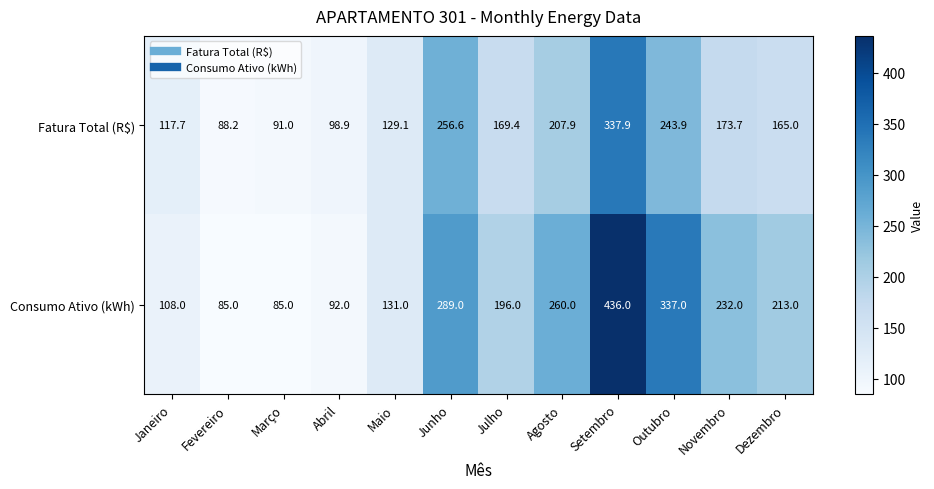

How many data points in Fatura Total (R$) are less than 169?

6